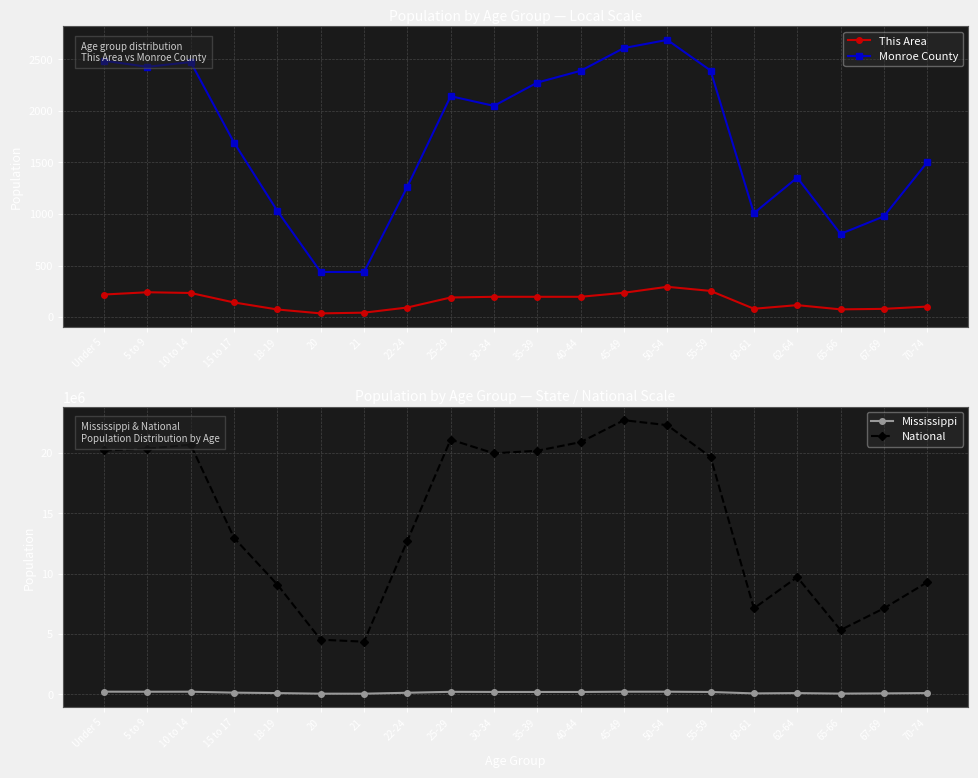

True or false: National and Monroe County cross at least once.

False